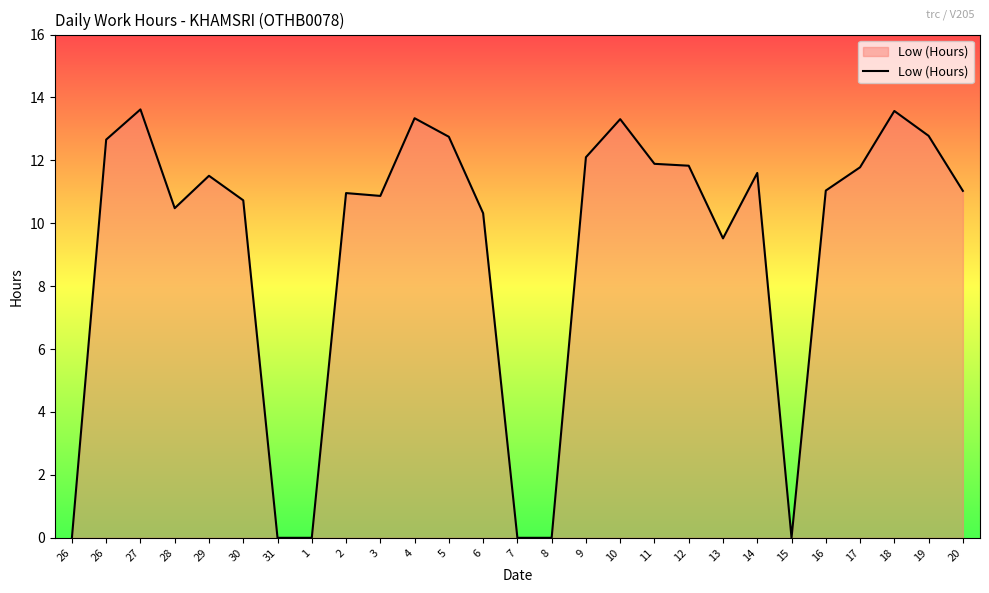

Reading left to right, transcribe all the data shown in this chart.

26=0.0	26=12.7	27=13.6	28=10.5	29=11.5	30=10.7	31=0.0	1=0.0	2=11.0	3=10.9	4=13.3	5=12.8	6=10.3	7=0.0	8=0.0	9=12.1	10=13.3	11=11.9	12=11.8	13=9.5	14=11.6	15=0.0	16=11.0	17=11.8	18=13.6	19=12.8	20=11.0